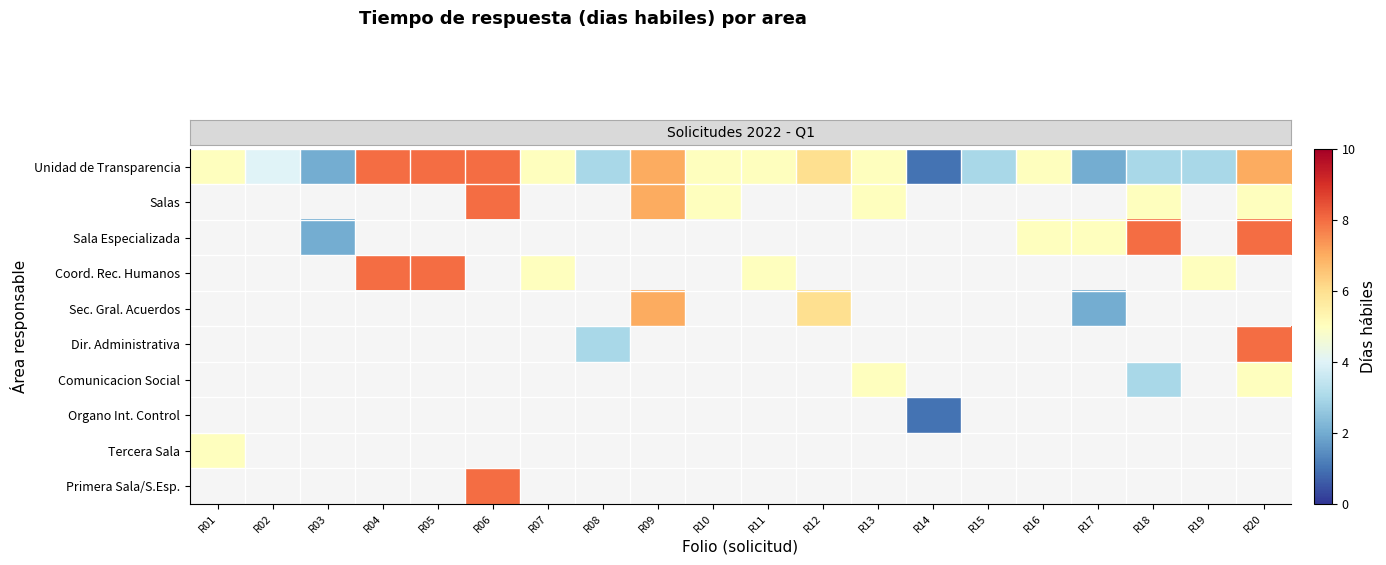

Is it true that row_0 equals 2.7 at R03?

False